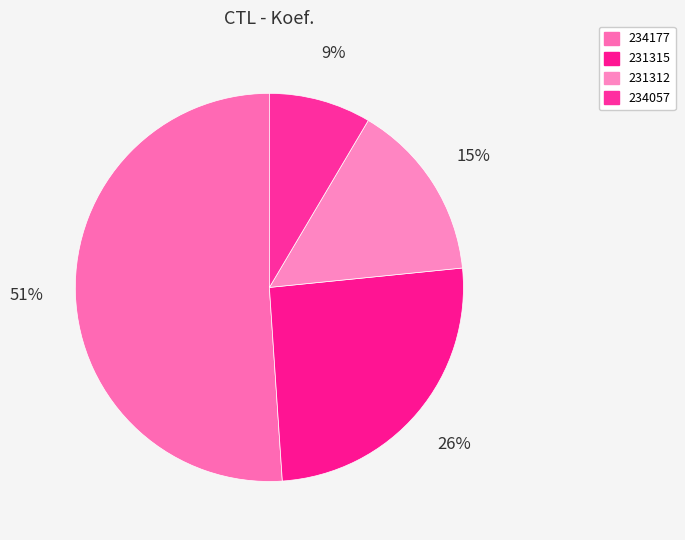

Rank the categories by value from highest to lowest.

234177, 231315, 231312, 234057